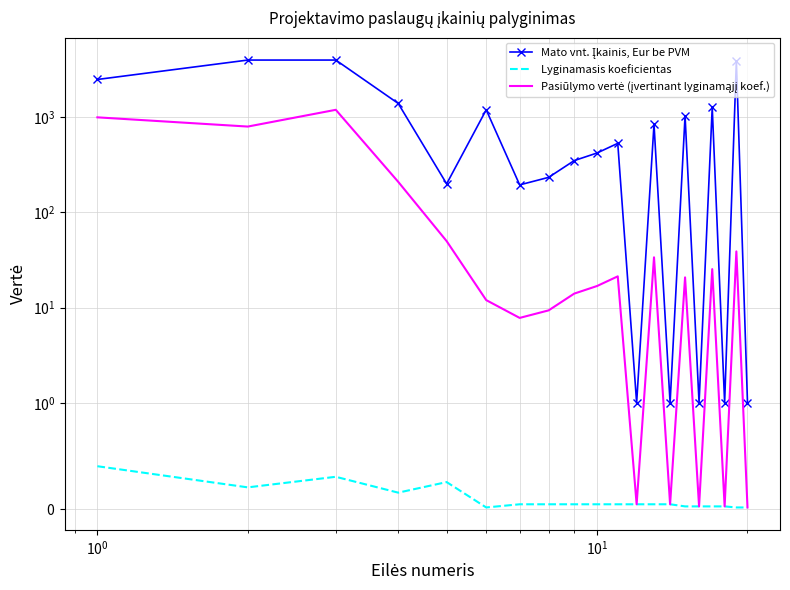

Rank the series by their maximum value, from highest to lowest.

Mato vnt. Įkainis, Eur be PVM, Pasiūlymo vertė (įvertinant lyginamąjį koef.), Lyginamasis koeficientas